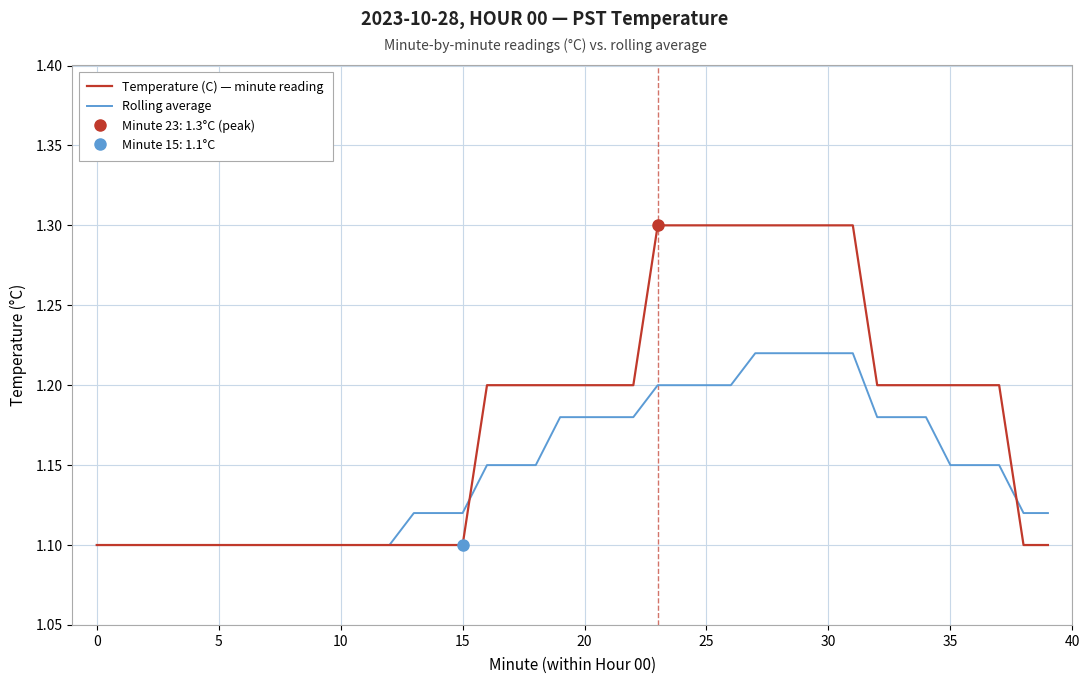

Is it true that Rolling average equals 0.8 at 25?

False